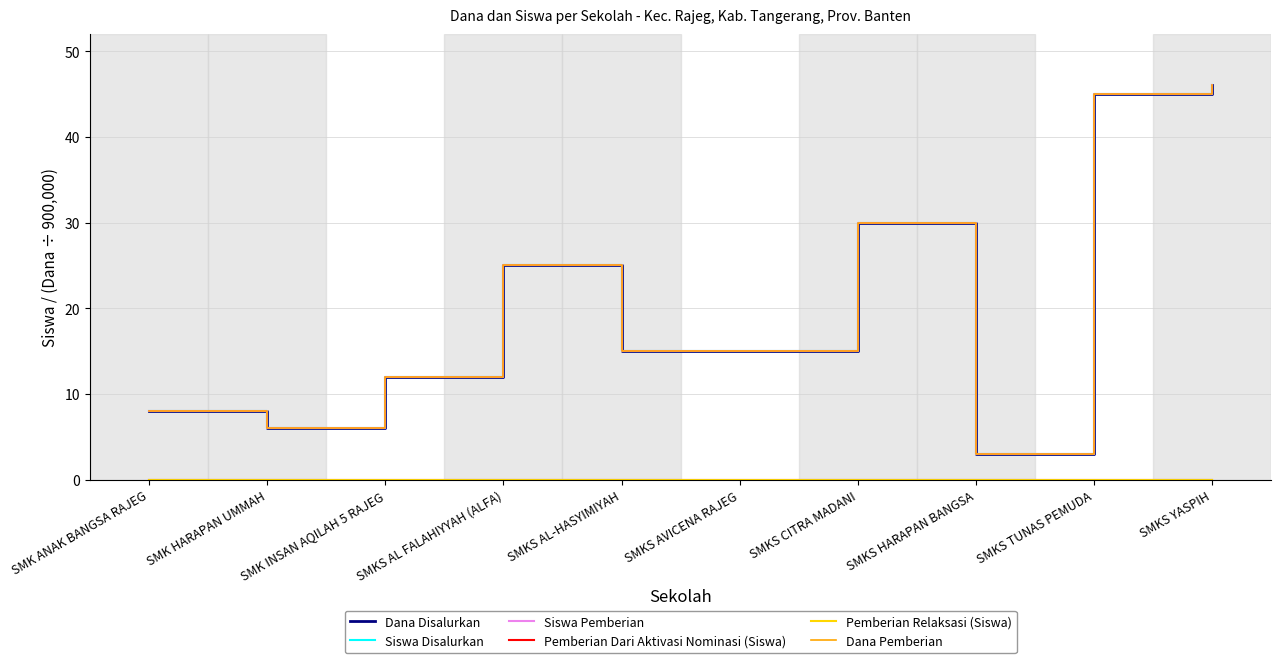

Which series has the widest spread of values?

Dana Disalurkan